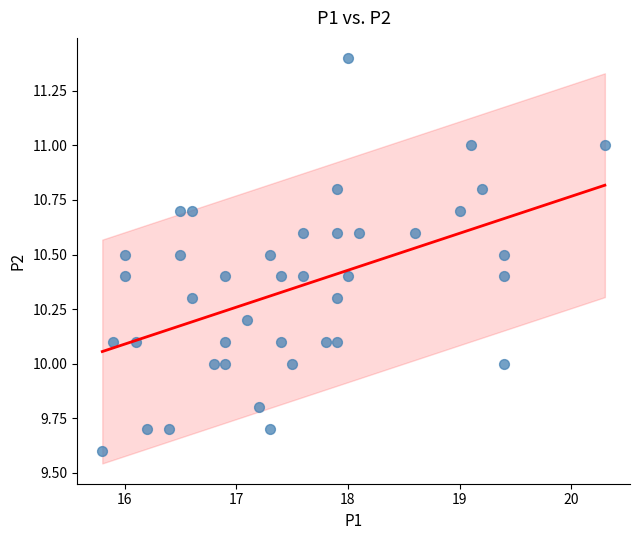

What is the range of X values (max minus min)?

4.5